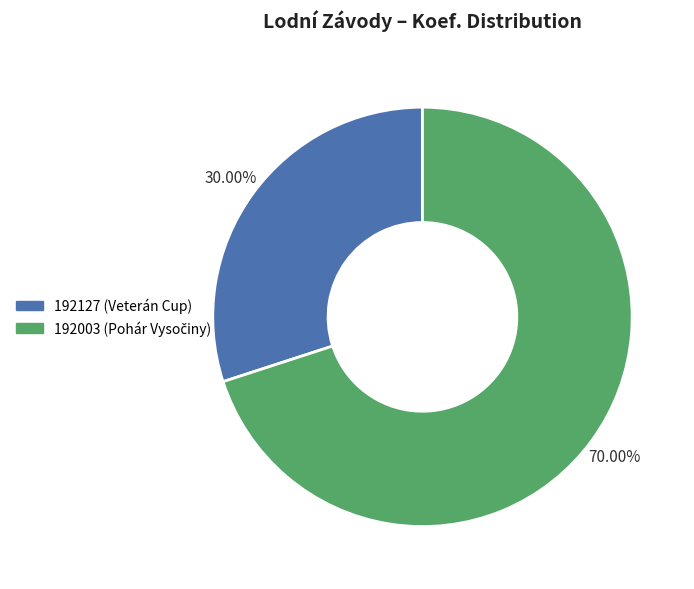

Does any single category account for the majority?

Yes